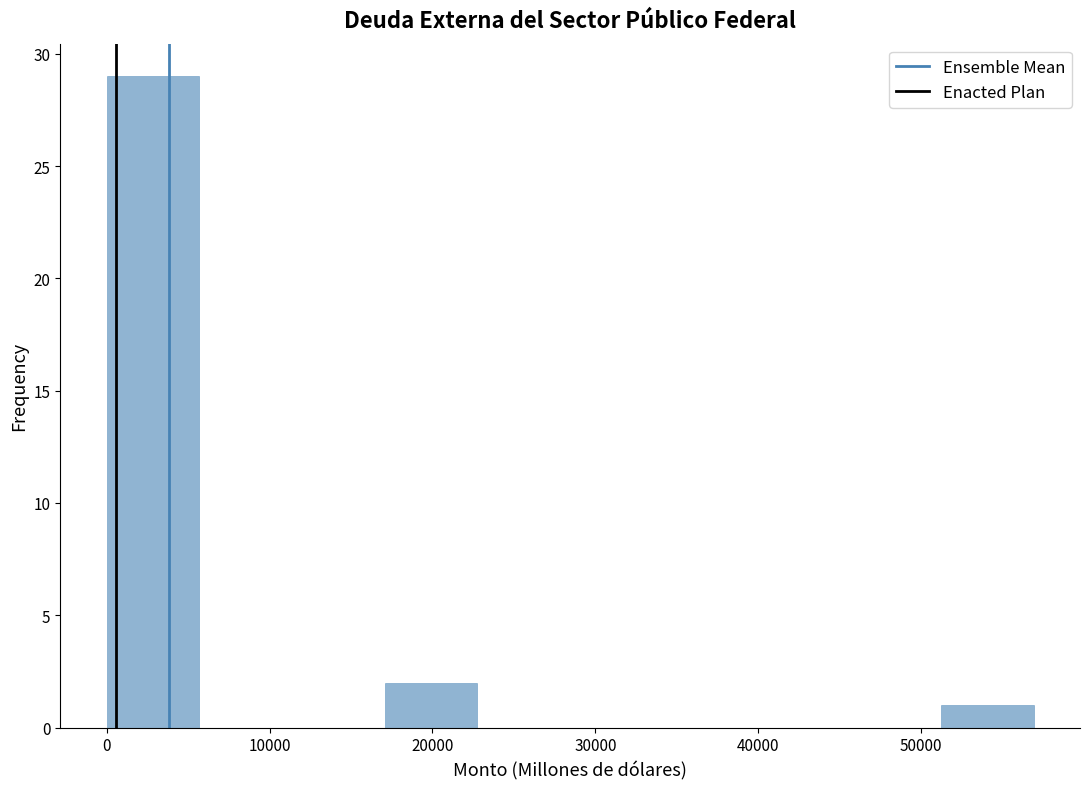

Reading left to right, transcribe this chart: for each bar, give the range it covers on the x-axis and its height. Neither the bar edges nor the heights are printed on the chart, so give them approximately, as read against the axes.

0 to 6000: 29
6000 to 11000: 0
11000 to 17000: 0
17000 to 23000: 2
23000 to 28000: 0
28000 to 34000: 0
34000 to 40000: 0
40000 to 46000: 0
46000 to 51000: 0
51000 to 57000: 1